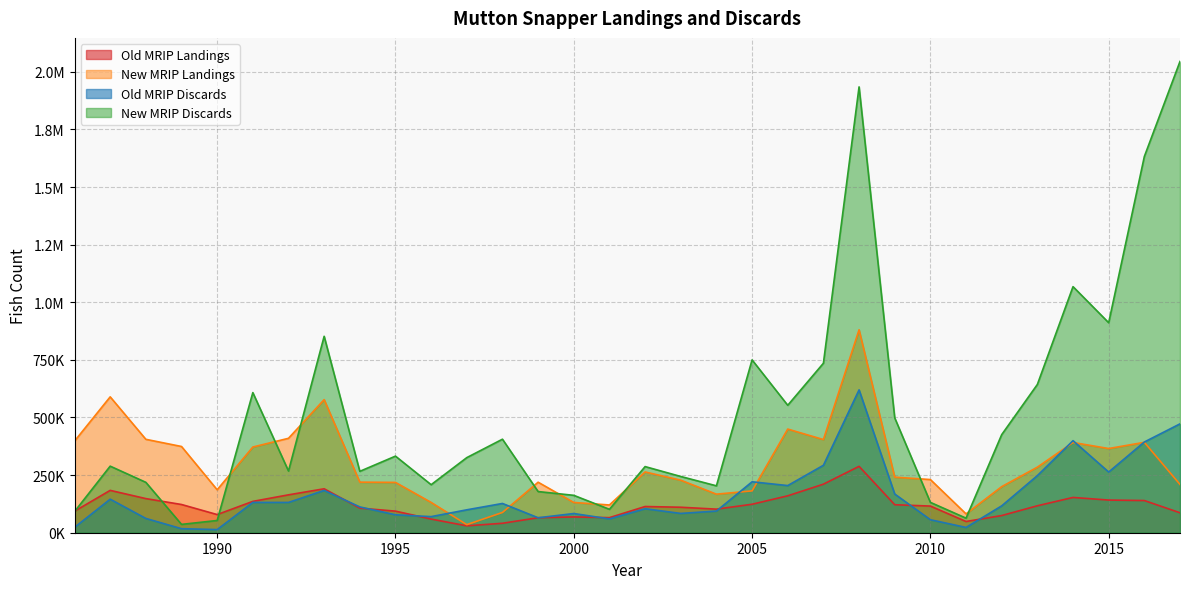

True or false: New MRIP Discards has a value of 332344.8 at 1995.

True